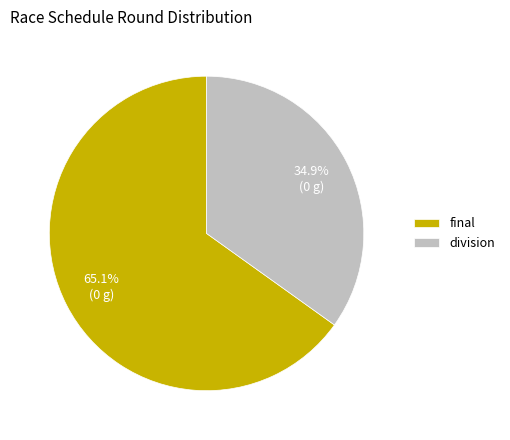

Is it true that division is 35% of the pie?

True